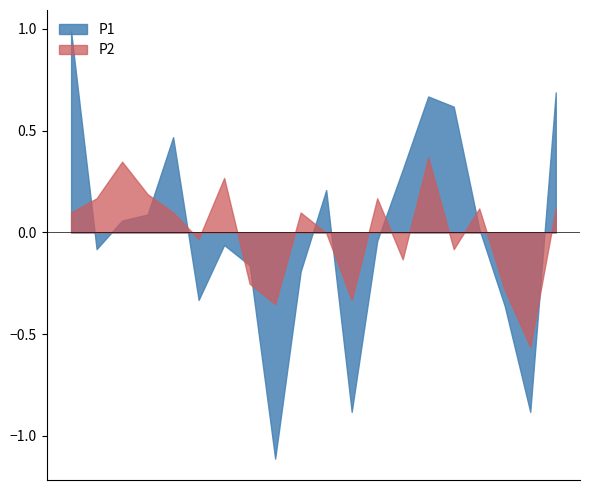

How many interior local peaks does the P2 series have?

6